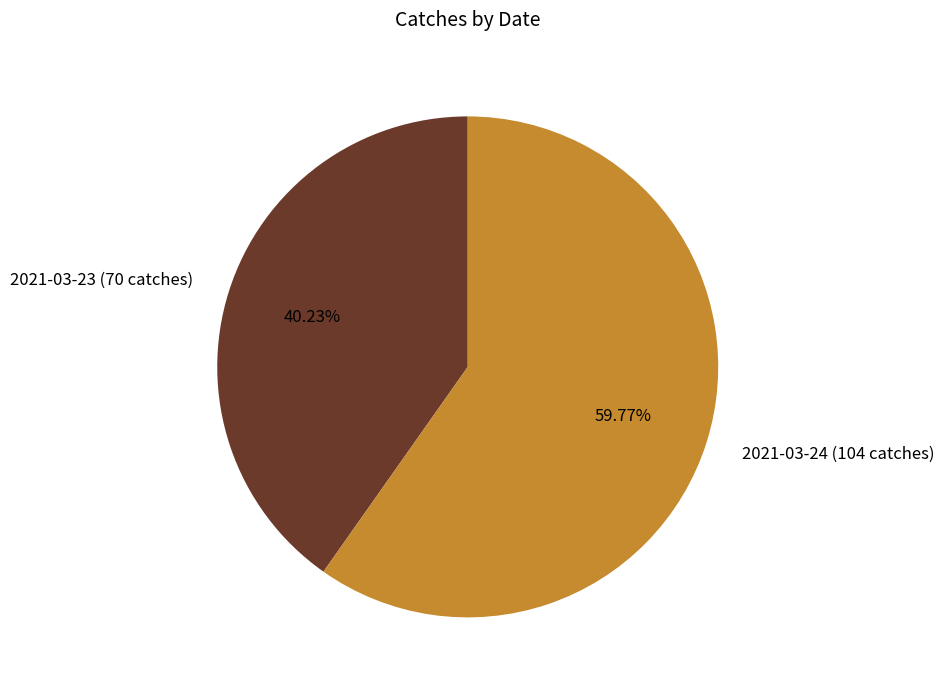

What percentage is NOT represented by 2021-03-24 (104 catches)?

40.2%